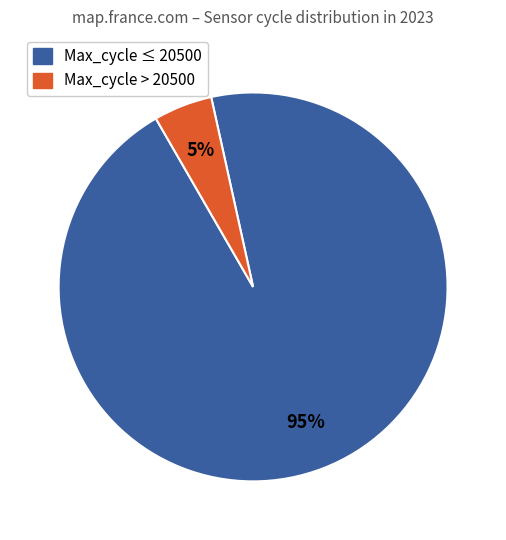

Is there any slice that represents more than half of the pie?

Yes